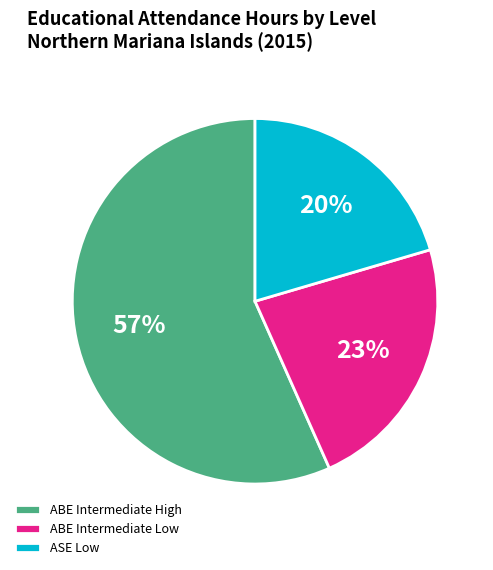

What is the majority slice?

ABE Intermediate High